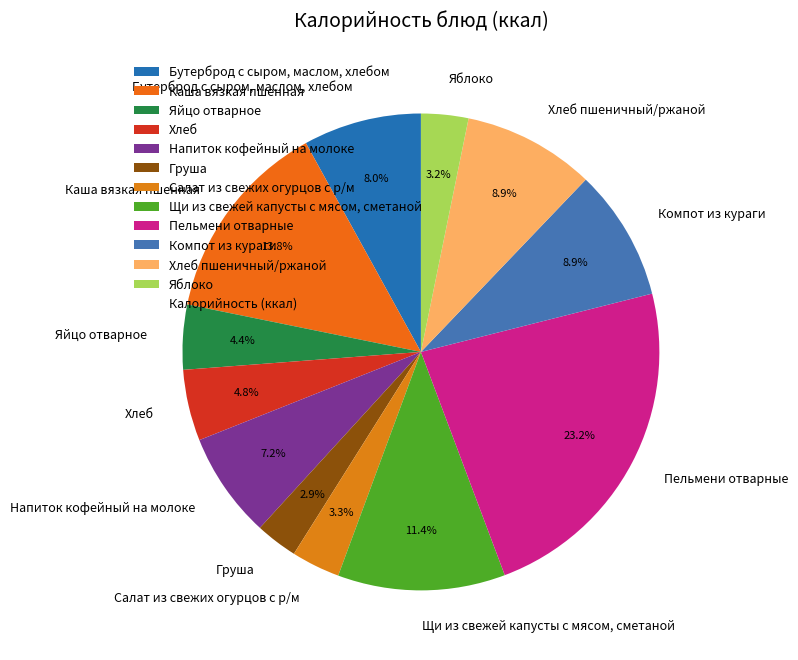

What percentage is the Хлеб пшеничный/ржаной slice, to the nearest percent?

9%